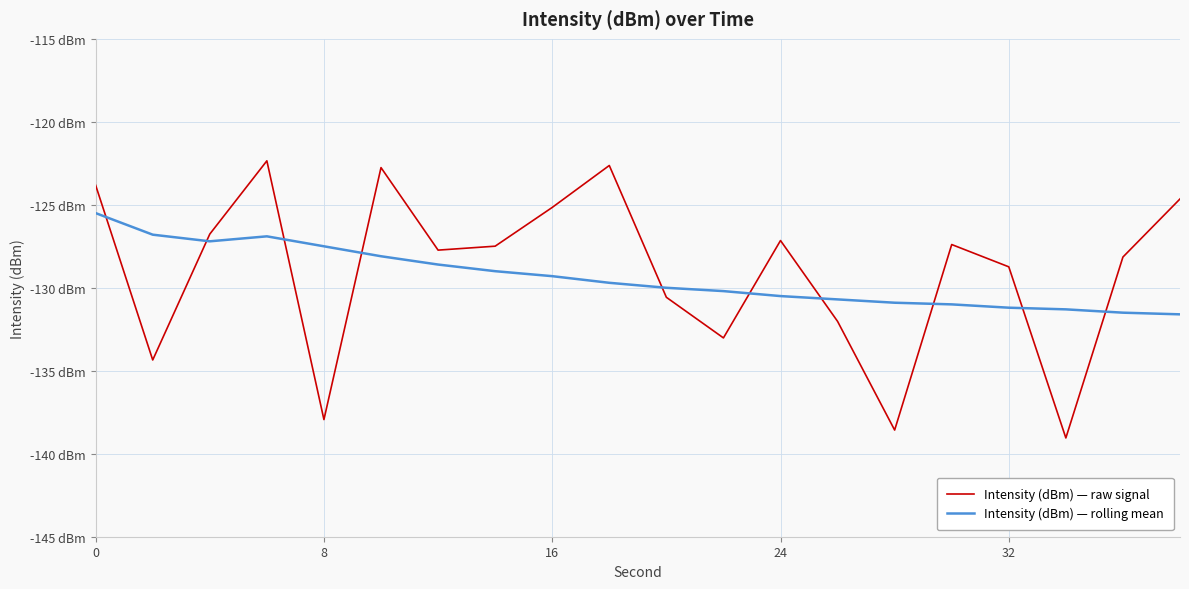

Reading left to right, extract all data points from this chart.

Intensity (dBm) — raw signal: -123.8	-134.3	-126.8	-122.4	-137.9	-122.8	-127.7	-127.5	-125.2	-122.6	-130.6	-133.0	-127.2	-132.0	-138.6	-127.4	-128.7	-139.0	-128.1	-124.6
Intensity (dBm) — rolling mean: -125.5	-126.8	-127.2	-126.9	-127.5	-128.1	-128.6	-129.0	-129.3	-129.7	-130.0	-130.2	-130.5	-130.7	-130.9	-131.0	-131.2	-131.3	-131.5	-131.6